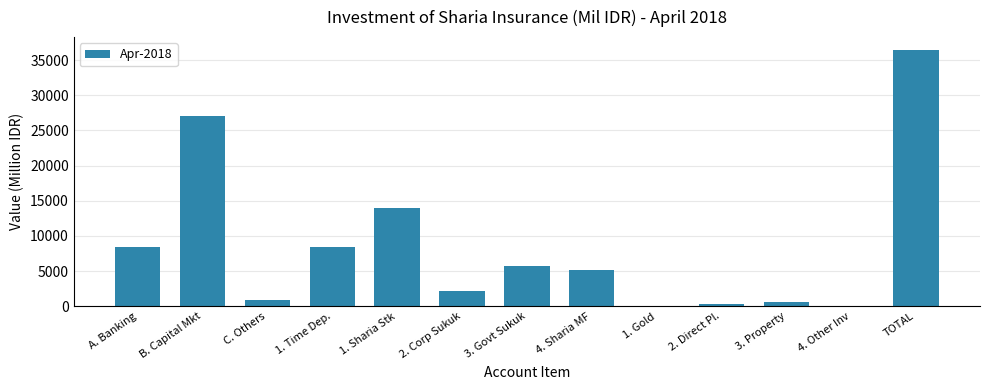

The chart shows a value of 13724.4 at B. Capital Mkt. True or false?

False